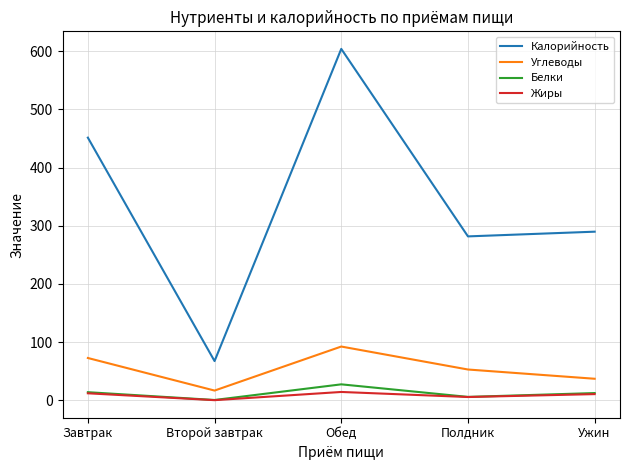

What is the difference between the highest and lowest values at Завтрак?

439.6